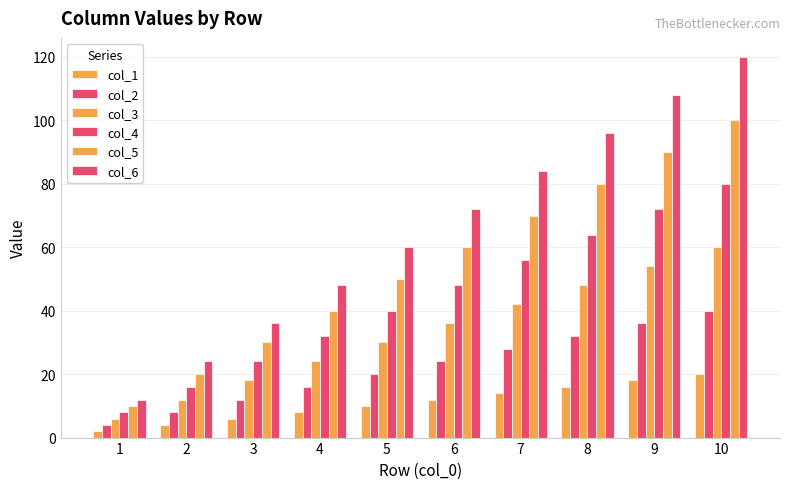

At how many categories does at least one series exceed 48?

6